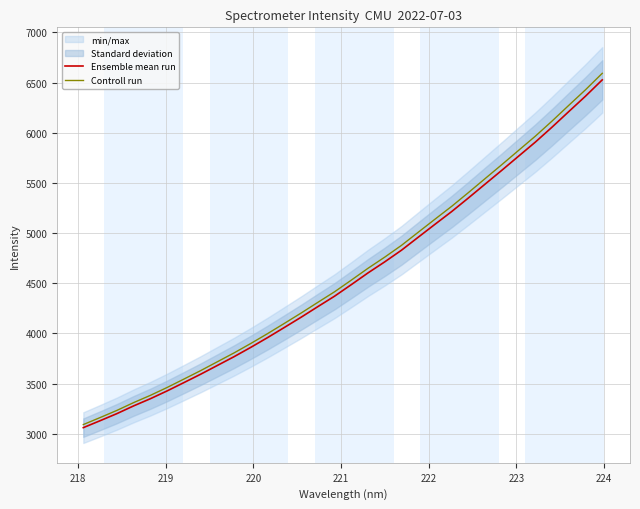

What is the lowest value of the Ensemble mean run series?

3061.8